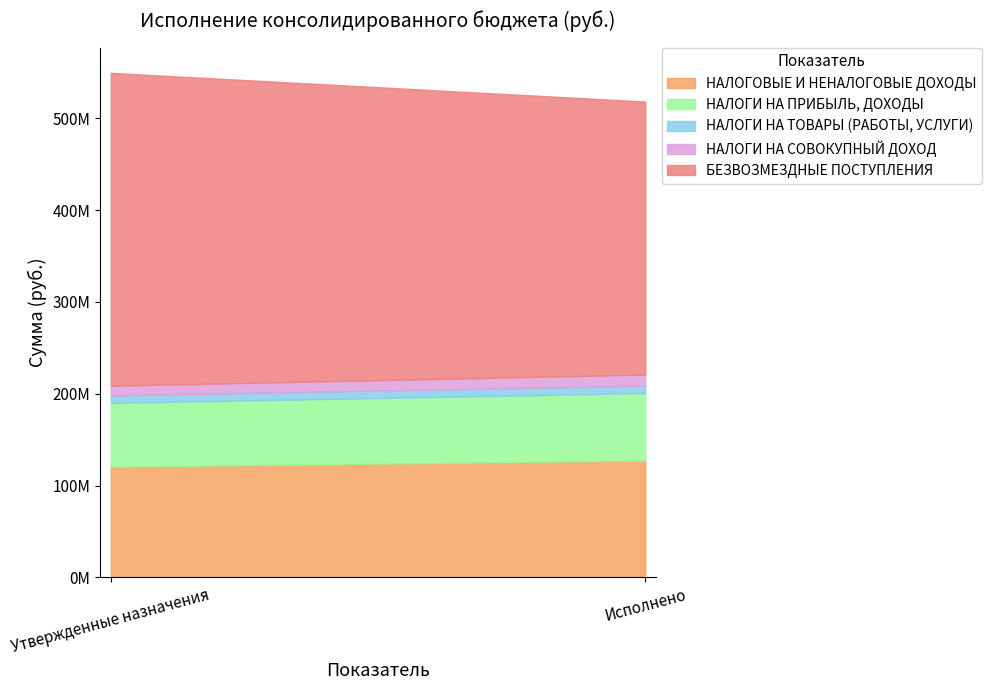

Which series has the largest total across all categories?

БЕЗВОЗМЕЗДНЫЕ ПОСТУПЛЕНИЯ